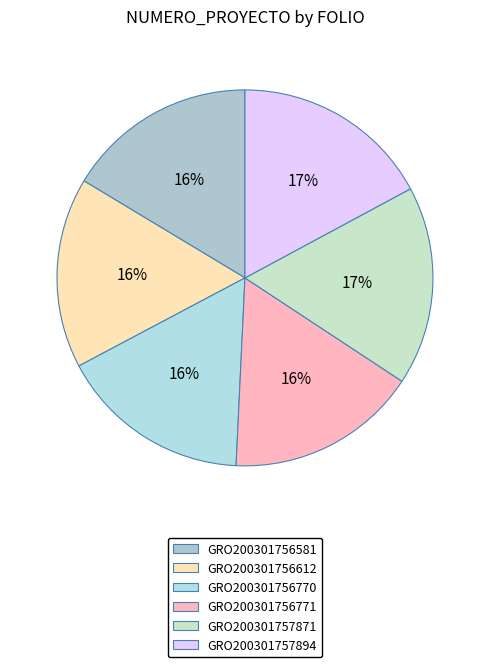

To the nearest percent, what portion does GRO200301756771 represent?

16%